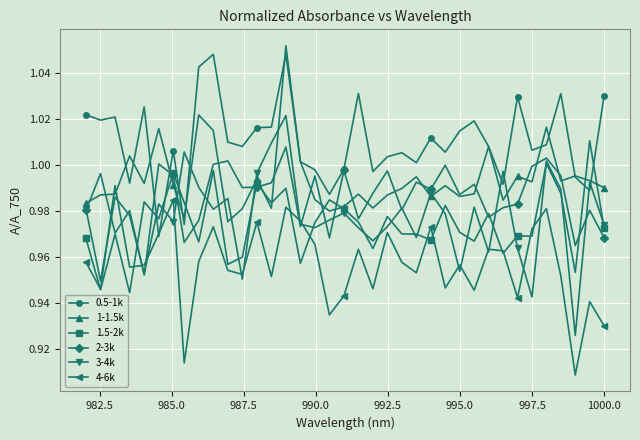

What is the average value of the 4-6k series?

1.0